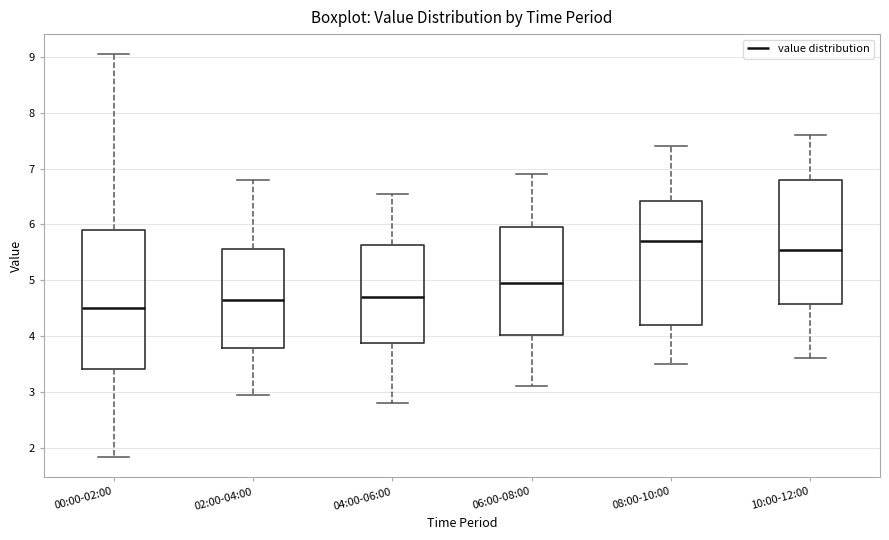

Reading left to right, read every box against the y-axis: the position of its median line, the range the box covers, and the ends of its whiskers. The values are not printed on the chart, so give them approximately, as read against the axis.

00:00-02:00: median 4.5, box 3.4 to 5.9, whiskers 1.8 to 9.1
02:00-04:00: median 4.7, box 3.8 to 5.6, whiskers 3.0 to 6.8
04:00-06:00: median 4.7, box 3.9 to 5.6, whiskers 2.8 to 6.6
06:00-08:00: median 5.0, box 4.0 to 6.0, whiskers 3.1 to 6.9
08:00-10:00: median 5.7, box 4.2 to 6.4, whiskers 3.5 to 7.4
10:00-12:00: median 5.6, box 4.6 to 6.8, whiskers 3.6 to 7.6